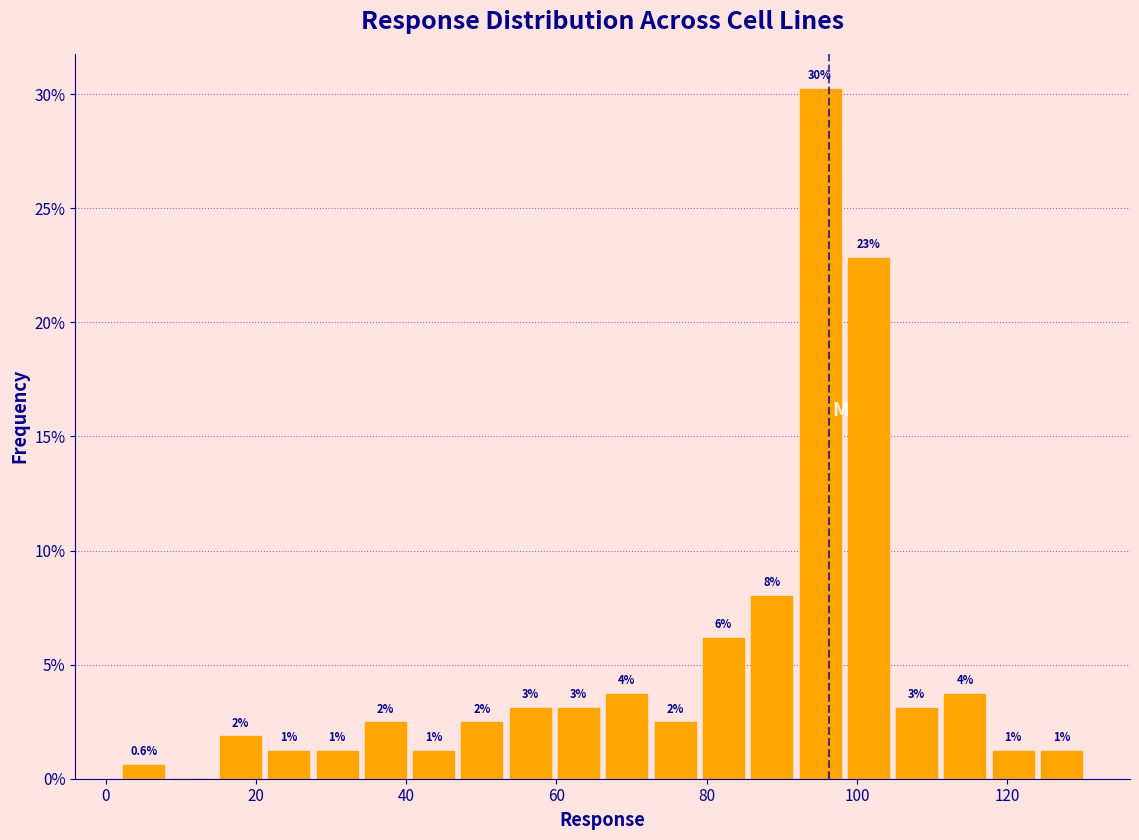

Read against the x-axis, roughly where is the centre of the tallest bar?

96